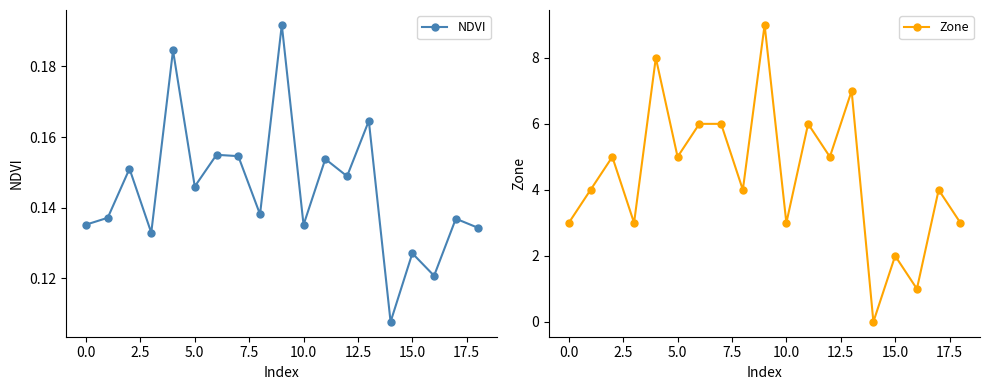

List the series in order of their overall mean, highest first.

Zone, NDVI